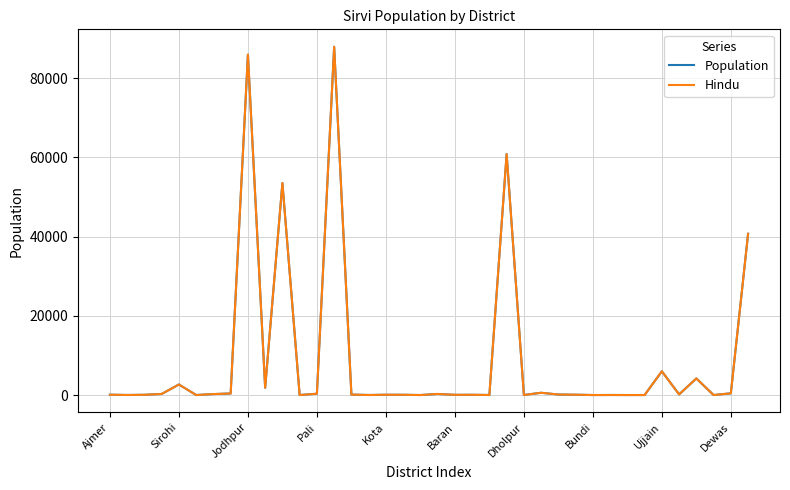

Which series has the largest range (max minus min)?

Population